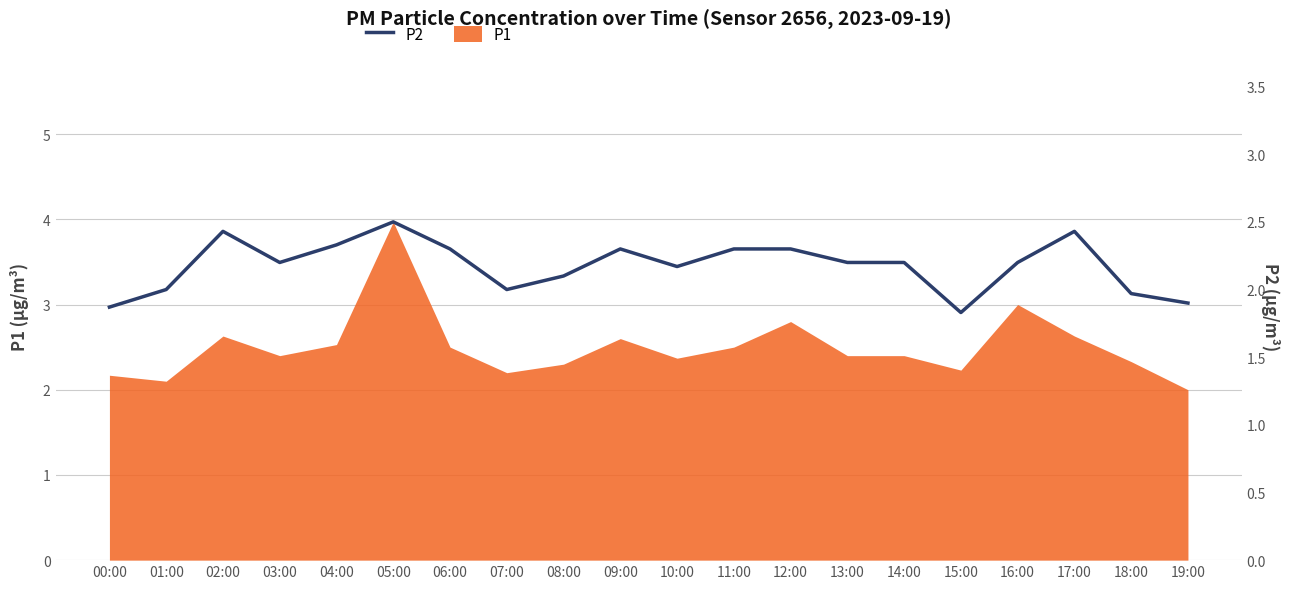

Rank the categories by value from lowest to highest.

15:00, 00:00, 19:00, 18:00, 01:00, 07:00, 08:00, 10:00, 03:00, 13:00, 14:00, 16:00, 06:00, 09:00, 11:00, 12:00, 04:00, 02:00, 17:00, 05:00